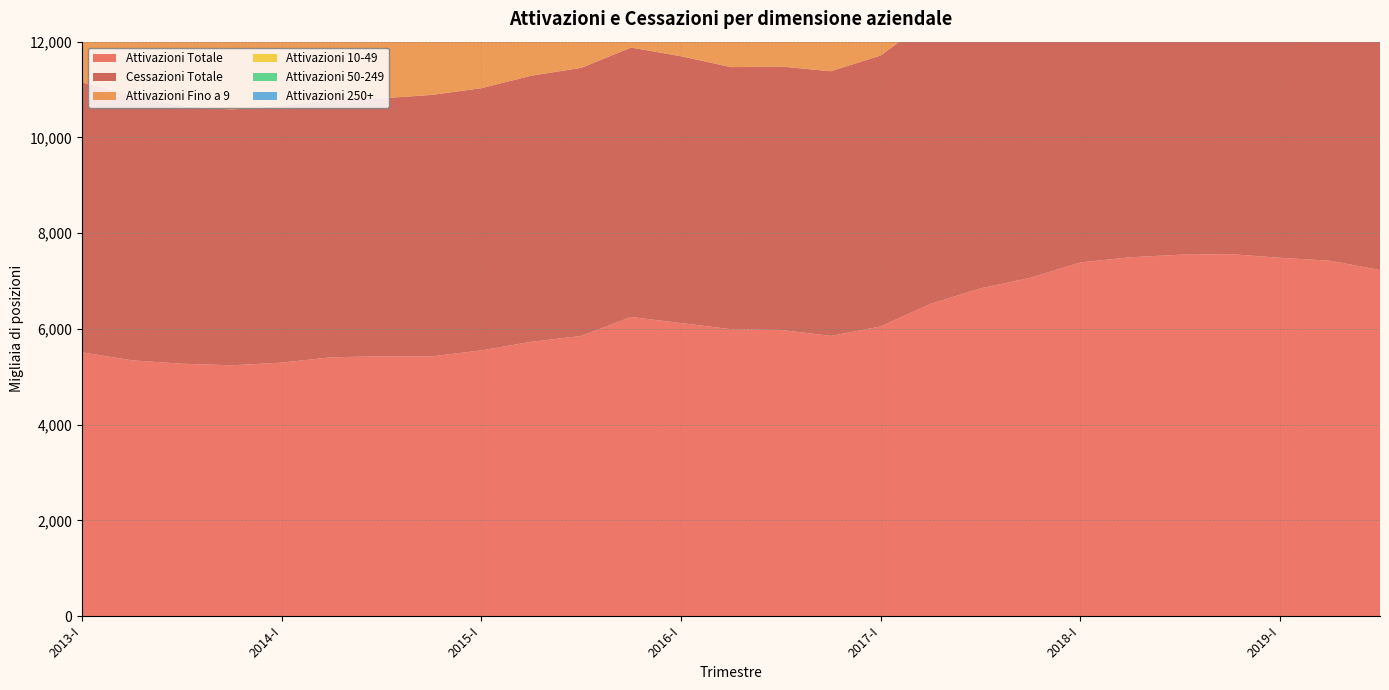

Reading left to right, extract all data points from this chart.

Attivazioni Totale: 5511	5343	5272	5239	5295	5407	5427	5425	5550	5730	5852	6249	6121	5994	5978	5853	6051	6524	6847	7068	7389	7496	7549	7562	7485	7424	7228
Cessazioni Totale: 5637	5546	5381	5343	5367	5381	5389	5462	5478	5559	5601	5628	5575	5474	5504	5529	5661	5956	6318	6611	6868	7079	7178	7189	7167	7103	6912
Attivazioni Fino a 9: 2107	1999	1935	1901	1898	1921	1913	1895	1922	1969	1995	2183	2104	2027	1987	1857	1912	2075	2174	2215	2295	2283	2293	2307	2309	2303	2281
Attivazioni 10-49: 1452	1393	1362	1346	1344	1361	1356	1346	1378	1425	1458	1548	1513	1476	1464	1430	1481	1631	1722	1789	1883	1907	1929	1959	1960	1977	1940
Attivazioni 50-249: 743	734	739	743	762	783	792	795	809	839	862	907	899	892	886	883	913	972	1023	1053	1098	1119	1135	1156	1169	1179	1151
Attivazioni 250+: 1209	1216	1236	1248	1291	1343	1366	1389	1440	1497	1537	1612	1604	1599	1640	1683	1744	1846	1929	2011	2113	2187	2191	2139	2047	1965	1855